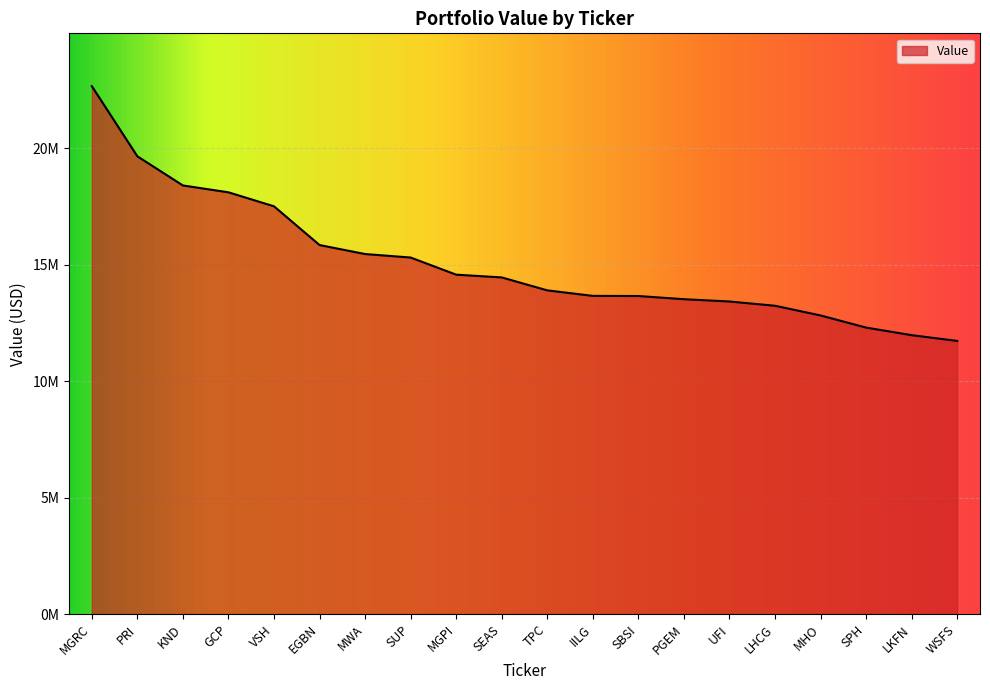

Reading right to left, transcribe all the data shown in this chart.

11721000	11968000	12293000	12814000	13230000	13413000	13512000	13648000	13654000	13891000	14446000	14565000	15300000	15450000	15836000	17498000	18099000	18393000	19644000	22656000